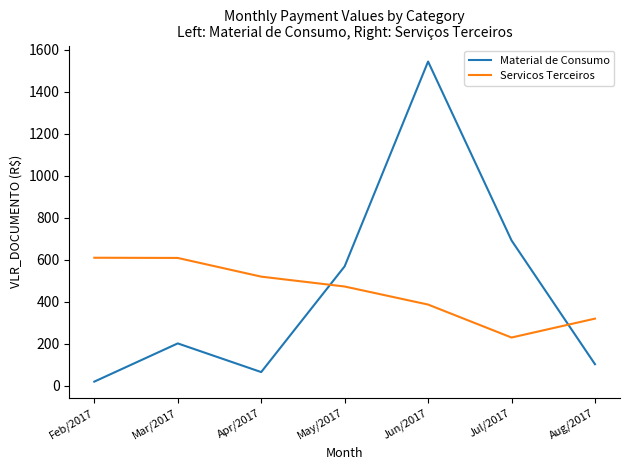

How many intersections are there between Servicos Terceiros and Material de Consumo?

2